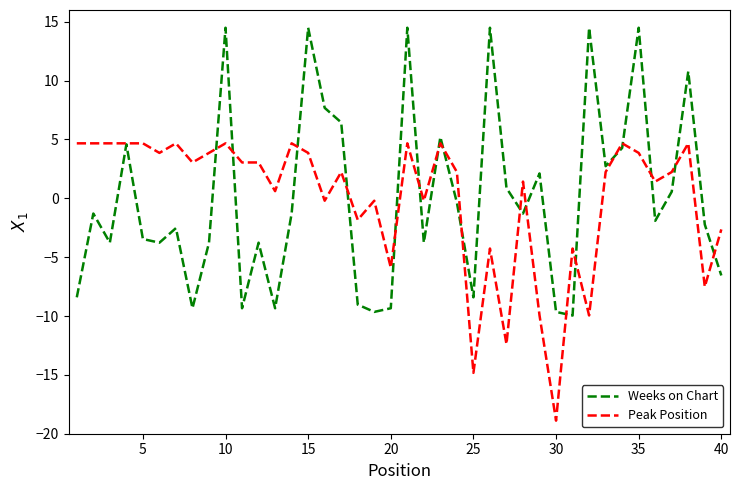

Reading left to right, transcribe all the data shown in this chart.

Weeks on Chart: -8.4	-1.3	-3.8	4.6	-3.5	-3.8	-2.5	-9.3	-3.8	14.5	-9.3	-3.8	-9.3	-1.3	14.5	7.7	6.4	-9.0	-9.6	-9.3	14.5	-3.8	5.2	-0.4	-8.4	14.5	0.9	-1.3	2.1	-9.6	-10.0	14.5	2.7	4.3	14.5	-1.9	0.6	10.8	-2.2	-6.6
Peak Position: 4.7	4.7	4.7	4.7	4.7	3.9	4.7	3.0	3.9	4.7	3.0	3.0	0.6	4.7	3.9	-0.2	2.2	-1.8	-0.2	-5.9	4.7	-0.2	4.7	2.2	-14.8	-4.3	-12.4	1.4	-10.0	-18.9	-4.3	-10.0	2.2	4.7	3.9	1.4	2.2	4.7	-7.5	-2.6